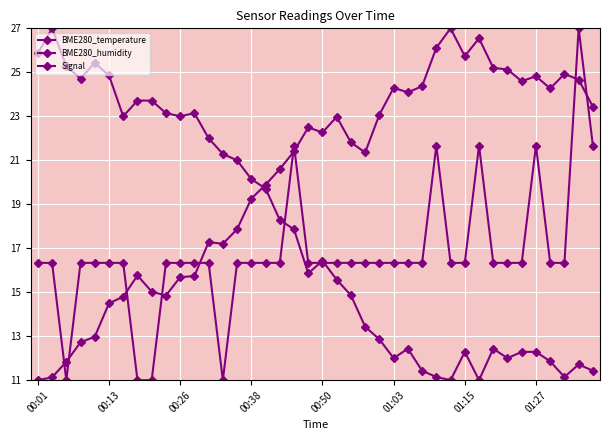

How many lines are shown in the chart?

3